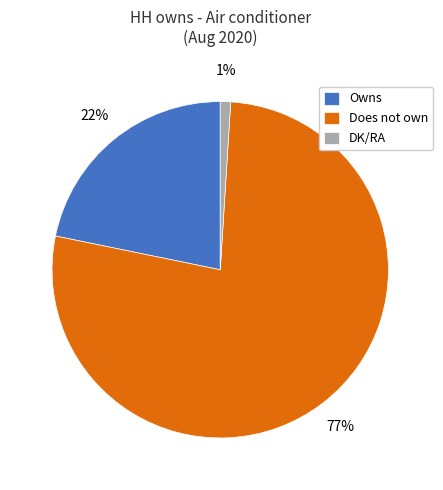

How many slices are in this pie chart?

3